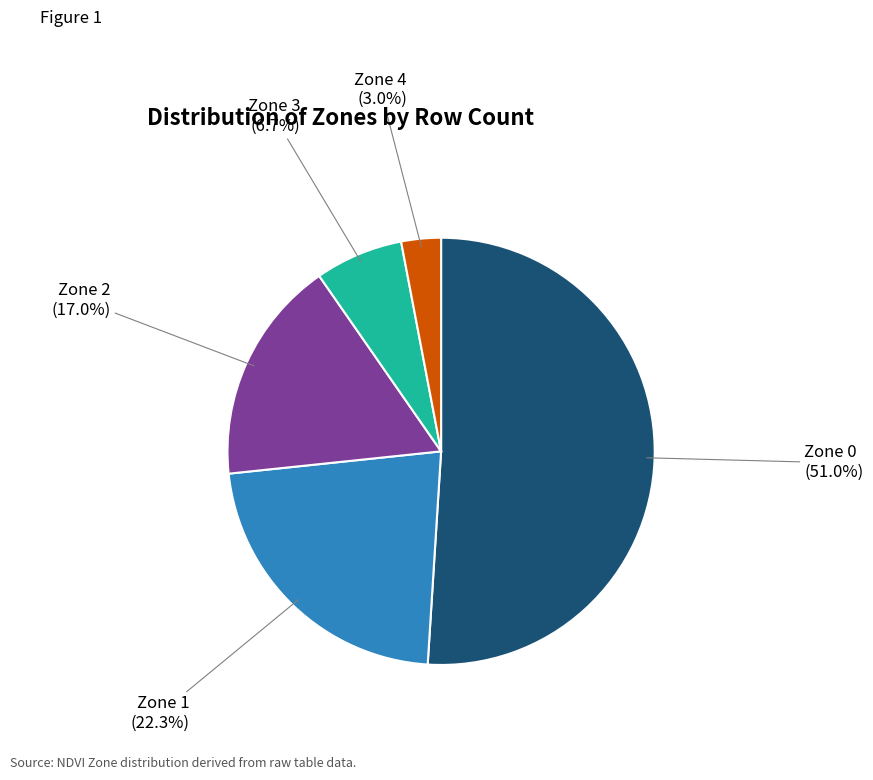

Which slice represents more than half of the pie?

Zone 0